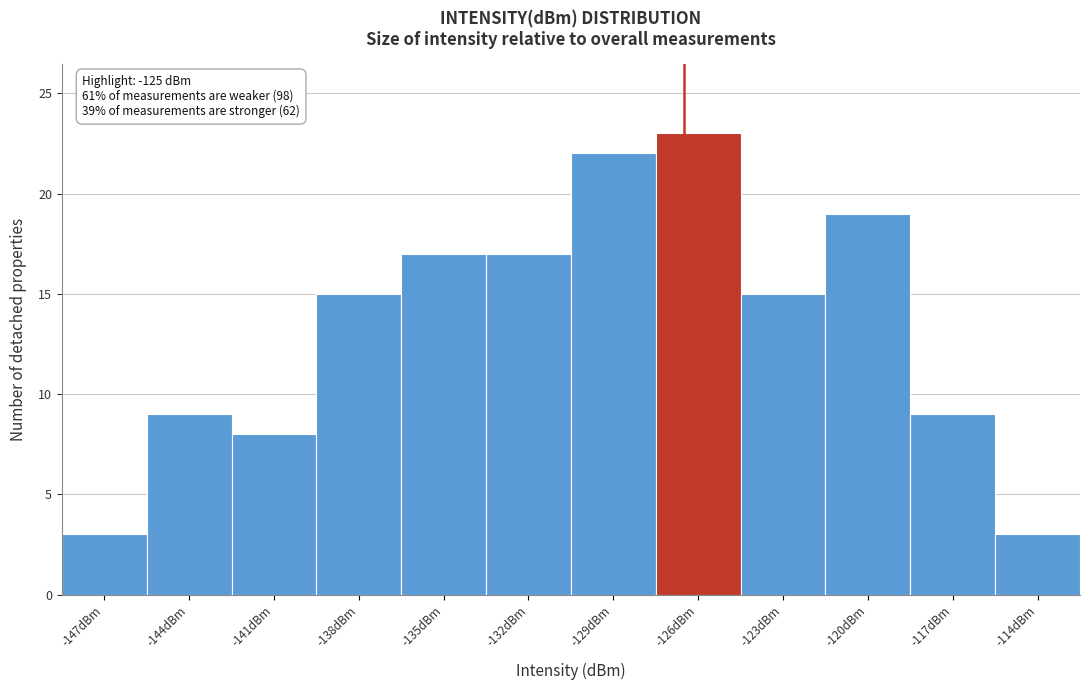

Reading left to right, extract all data points from this chart.

3	9	8	15	17	17	22	23	15	19	9	3